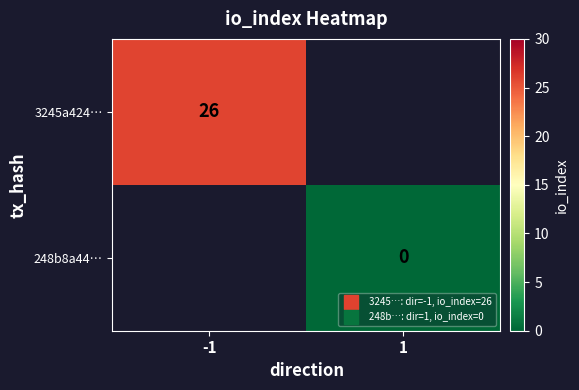

How many categories are shown in the chart?

2